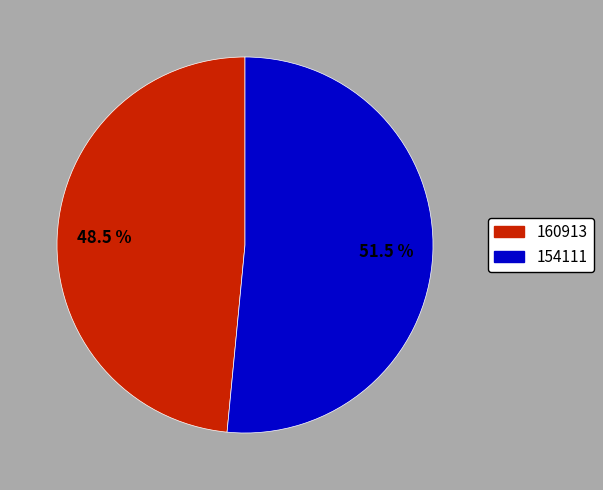

Rank the categories by value from lowest to highest.

160913, 154111